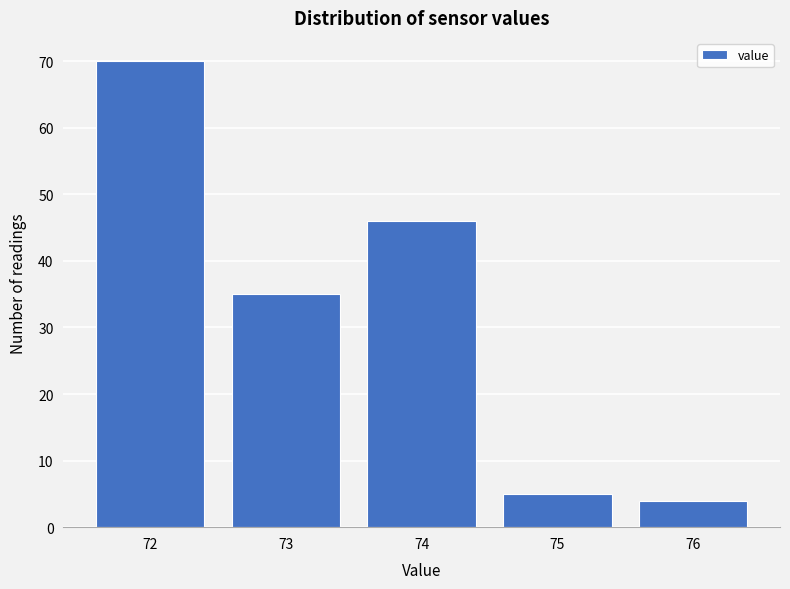

Reading left to right, extract all data points from this chart.

70	35	46	5	4